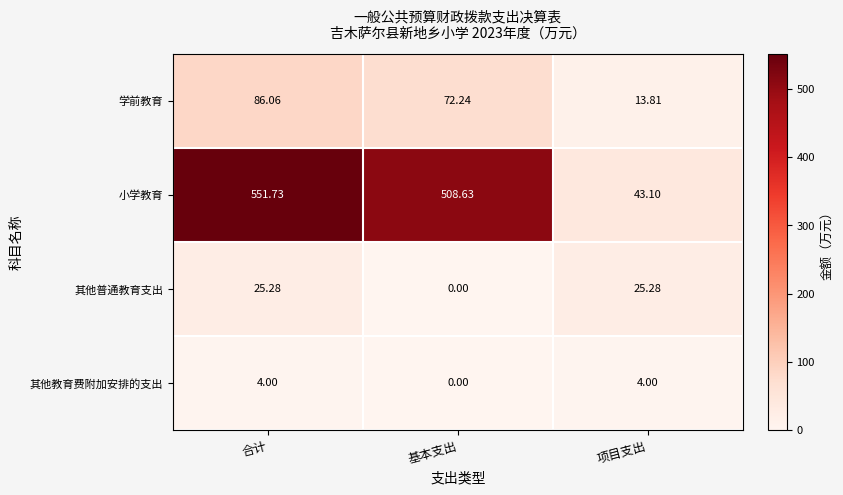

Which series has the largest range (max minus min)?

小学教育